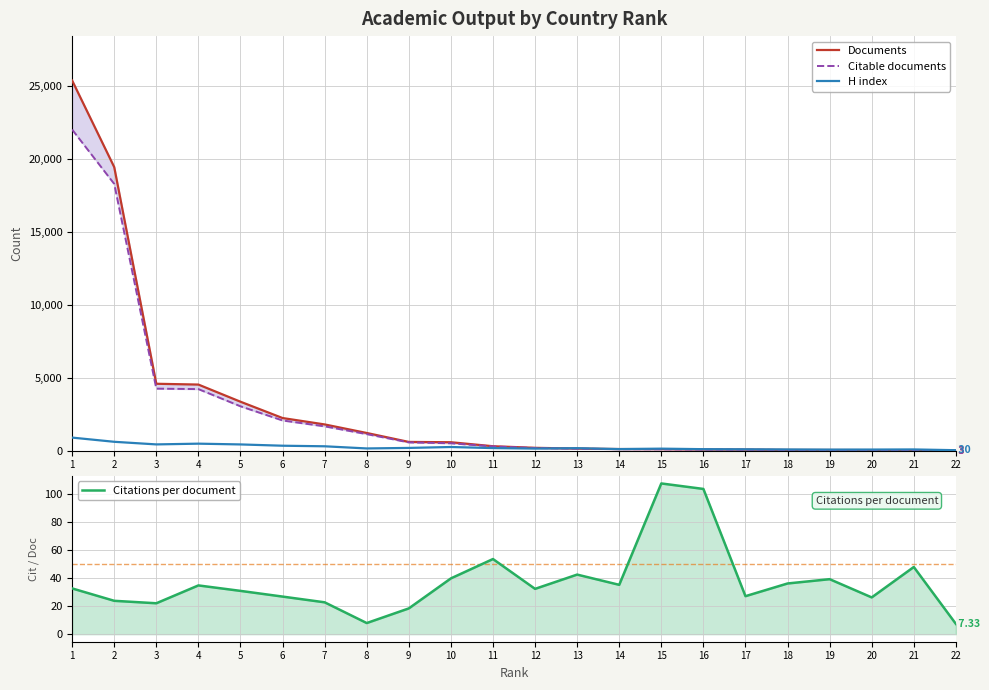

At 13, list the series in order from smallest to largest.

Citations per document, Citable documents, Documents, H index